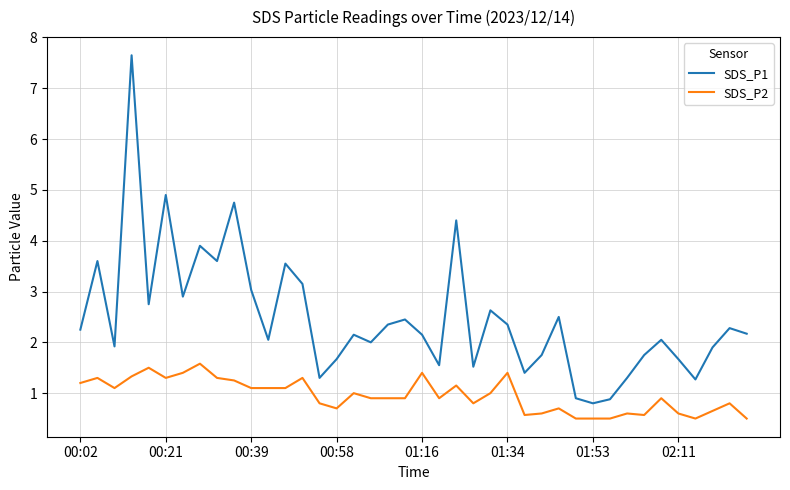

Which series has the largest total across all categories?

SDS_P1